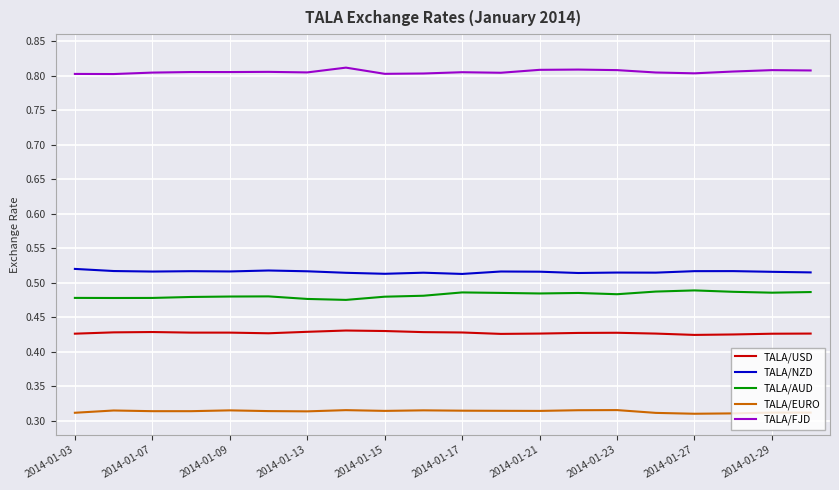

List the series in order of their peak value, highest first.

TALA/FJD, TALA/NZD, TALA/AUD, TALA/USD, TALA/EURO